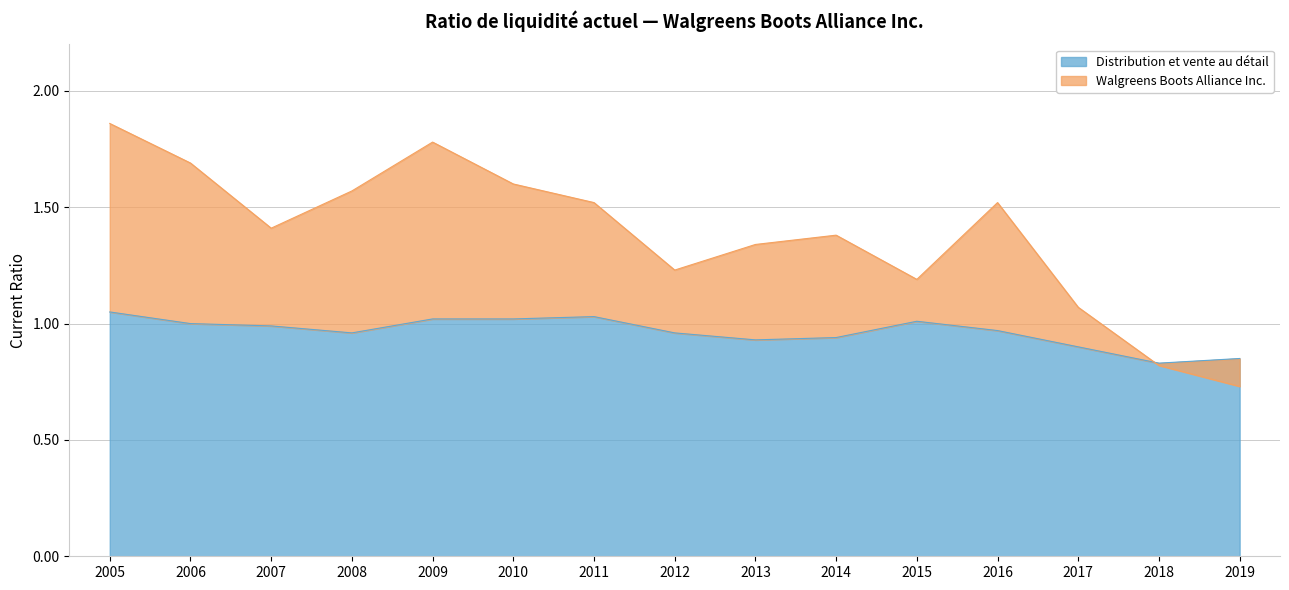

Reading left to right, transcribe all the data shown in this chart.

Walgreens Boots Alliance Inc.: 2005=1.9	2006=1.7	2007=1.4	2008=1.6	2009=1.8	2010=1.6	2011=1.5	2012=1.2	2013=1.3	2014=1.4	2015=1.2	2016=1.5	2017=1.1	2018=0.8	2019=0.7
Distribution et vente au détail: 2005=1.1	2006=1.0	2007=1.0	2008=1.0	2009=1.0	2010=1.0	2011=1.0	2012=1.0	2013=0.9	2014=0.9	2015=1.0	2016=1.0	2017=0.9	2018=0.8	2019=0.8